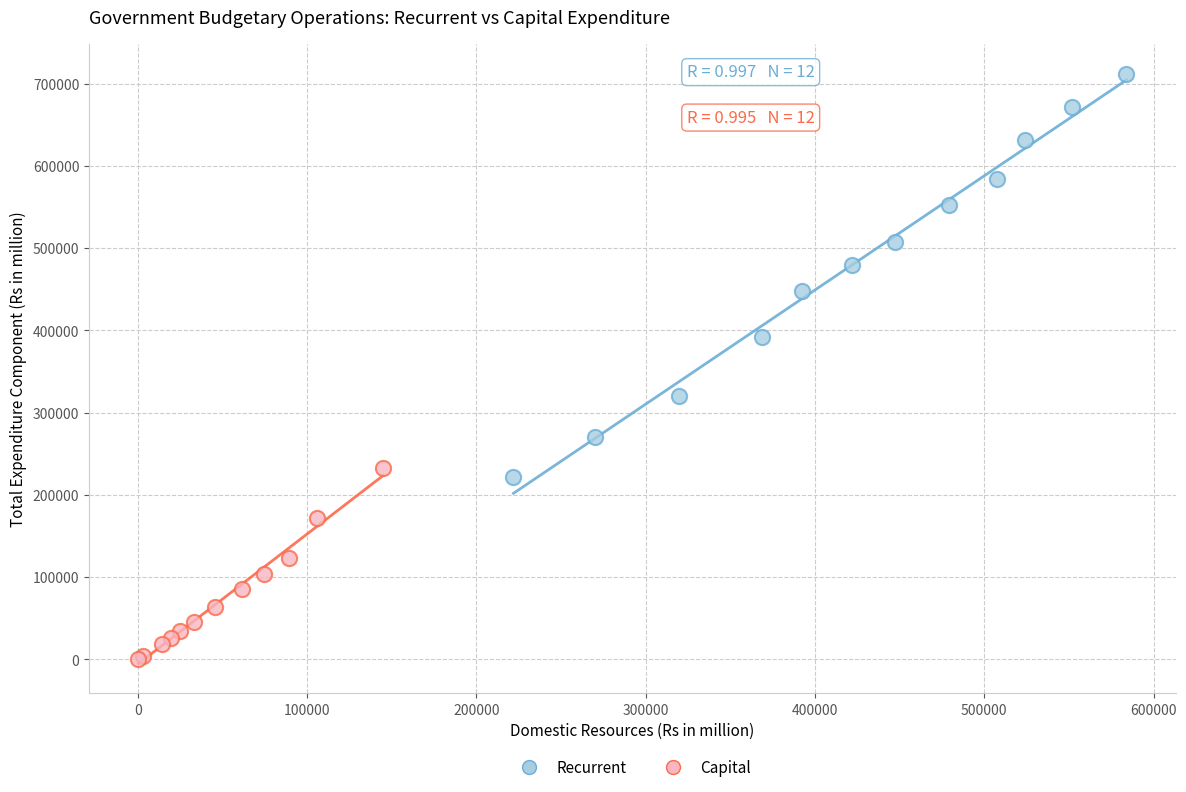

Which series reaches the maximum Y coordinate?

Recurrent